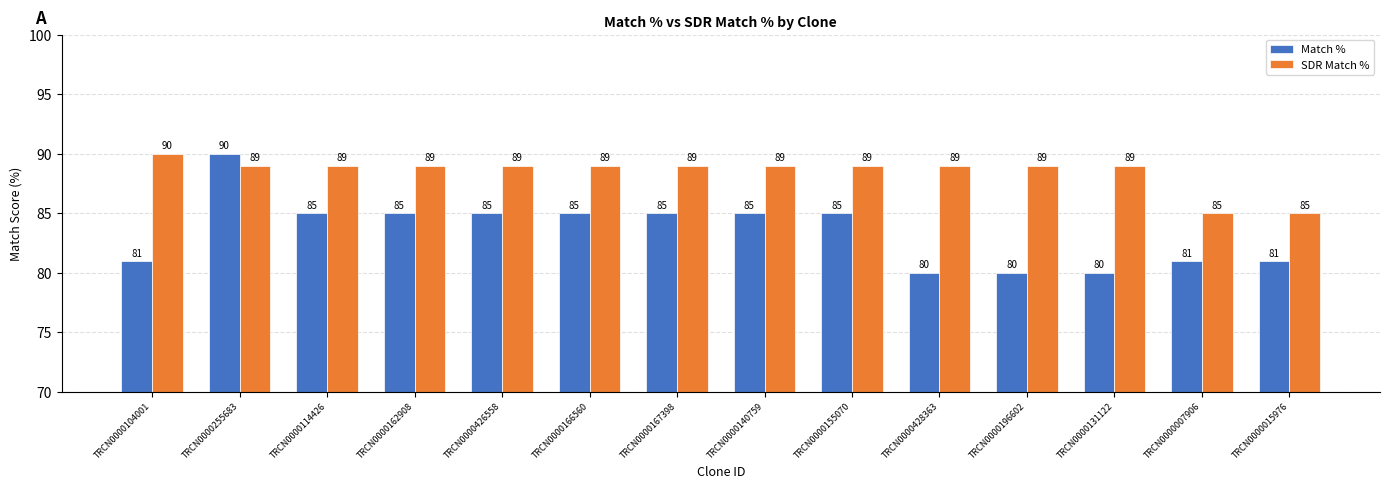

What is the total value across all series at TRCN0000196602?

169